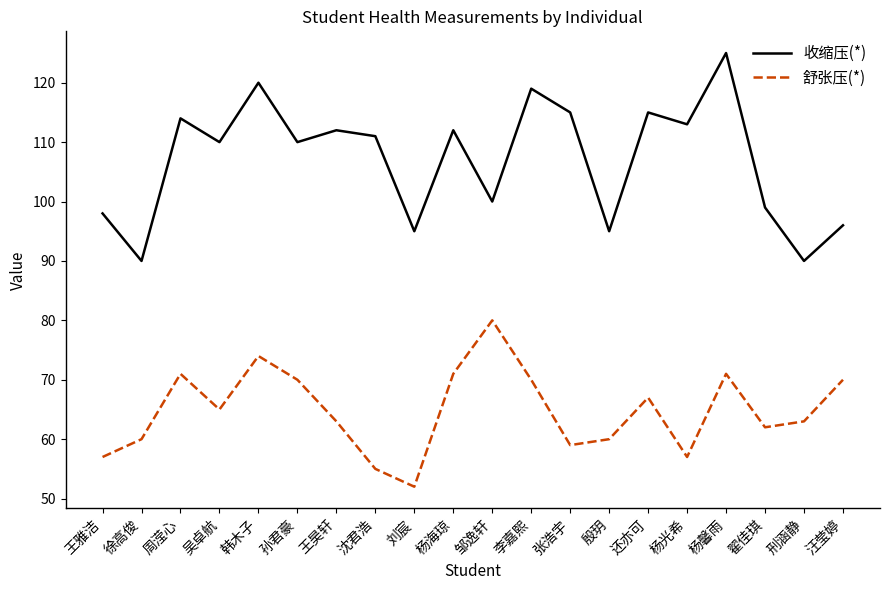

What is the difference between the maximum and second lowest values in the 舒张压(*) series?

25